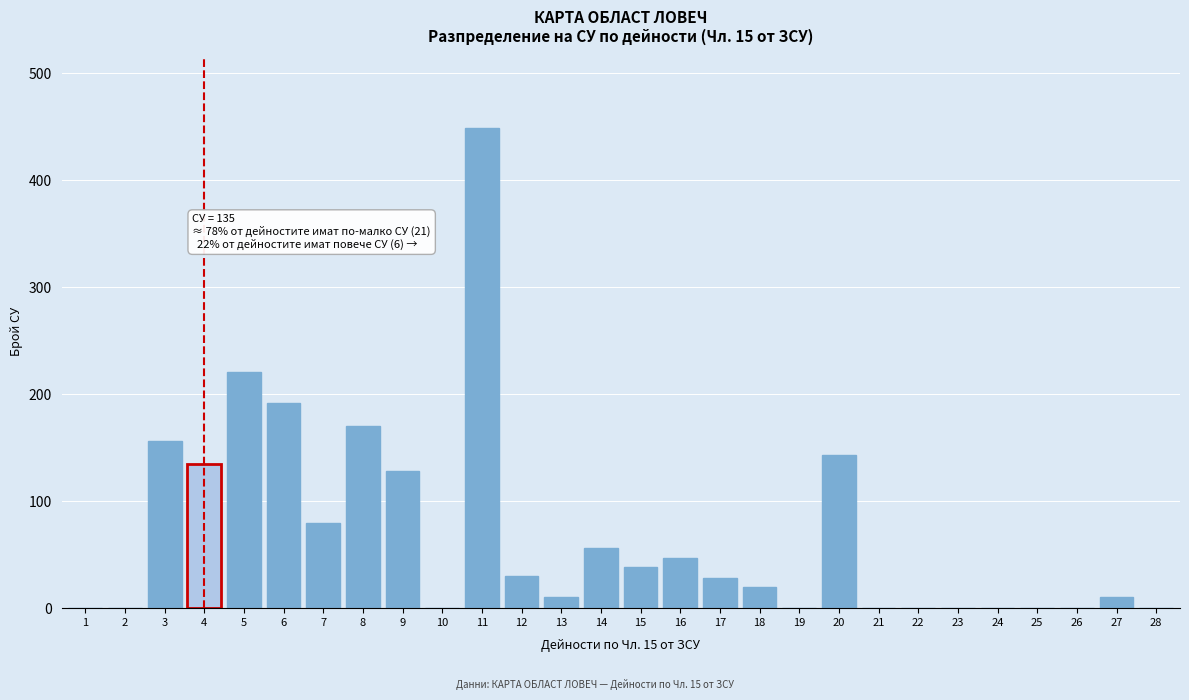

Which category has the highest value across all series?

11